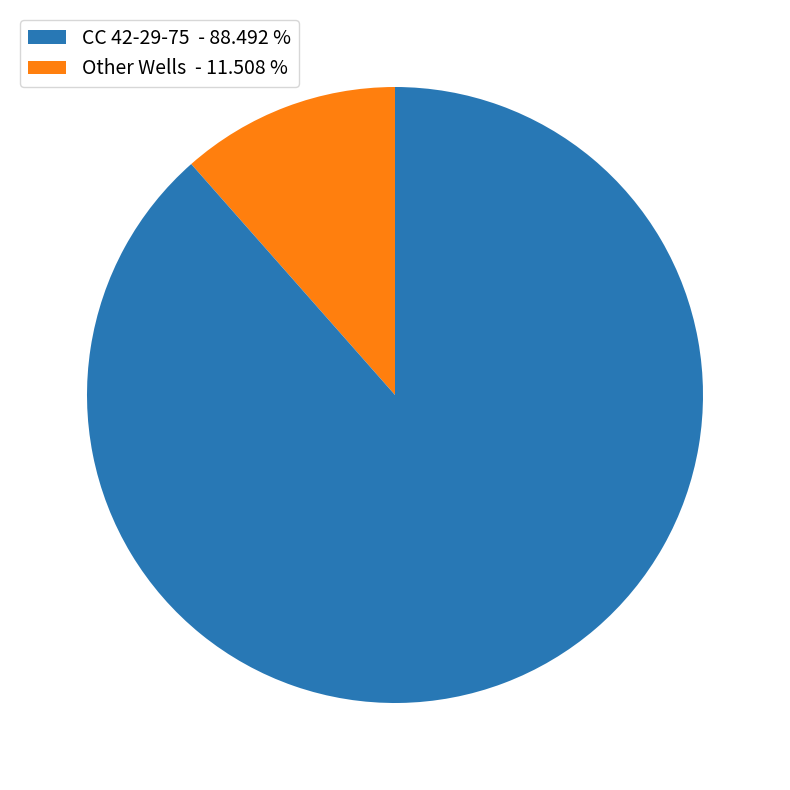

Is there any slice that represents more than half of the pie?

Yes